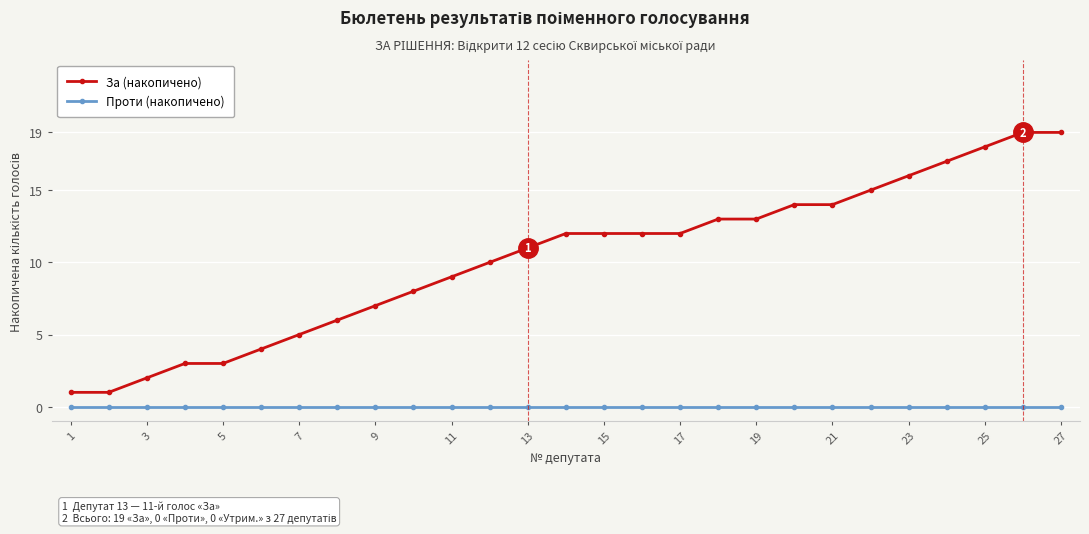

True or false: За (накопичено) and Проти (накопичено) cross at least once.

False